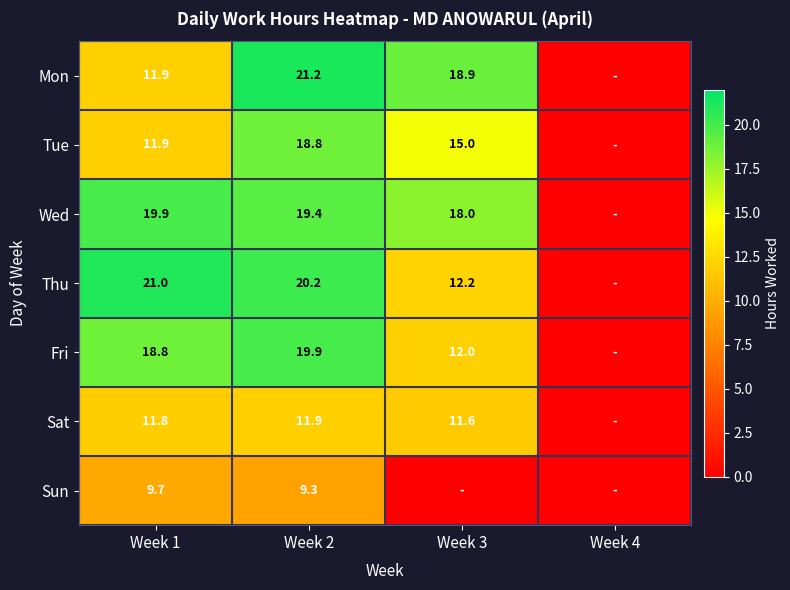

At Week 2, list the series in order from smallest to largest.

Sun, Sat, Tue, Wed, Fri, Thu, Mon